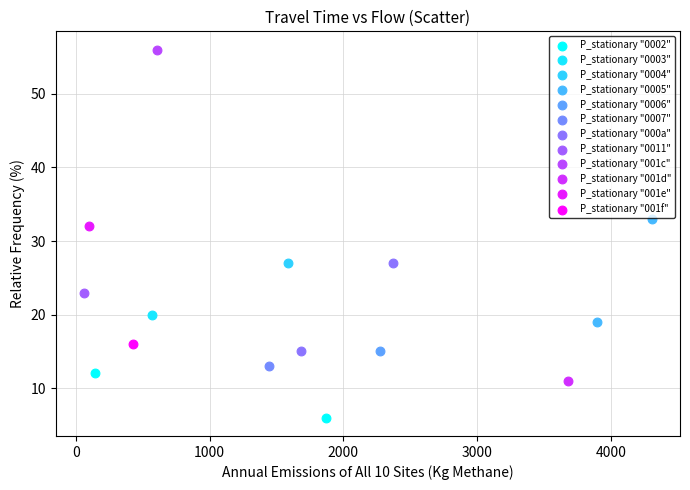

What are all the series names shown in the legend?

P_stationary "0002", P_stationary "0003", P_stationary "0004", P_stationary "0005", P_stationary "0006", P_stationary "0007", P_stationary "000a", P_stationary "0011", P_stationary "001c", P_stationary "001d", P_stationary "001e", P_stationary "001f"